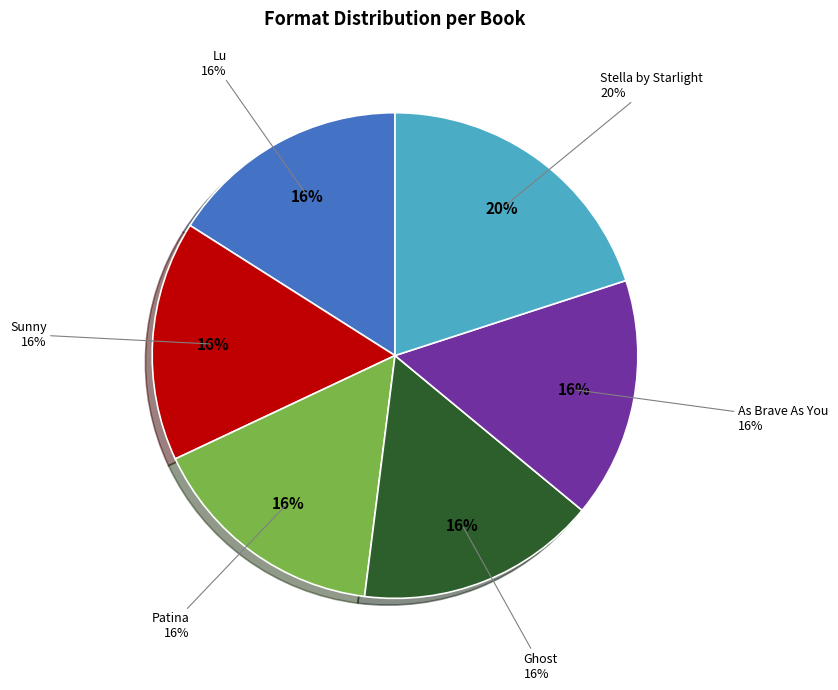

Which slice is the smallest?

Lu